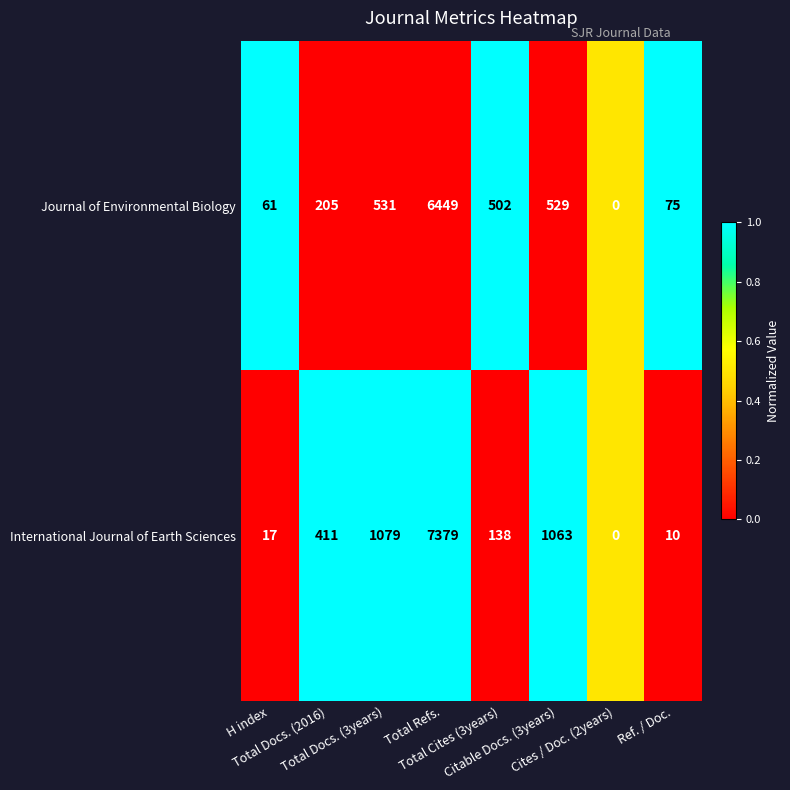

What is the difference between the maximum and minimum values in the International Journal of Earth Sciences series?

7379